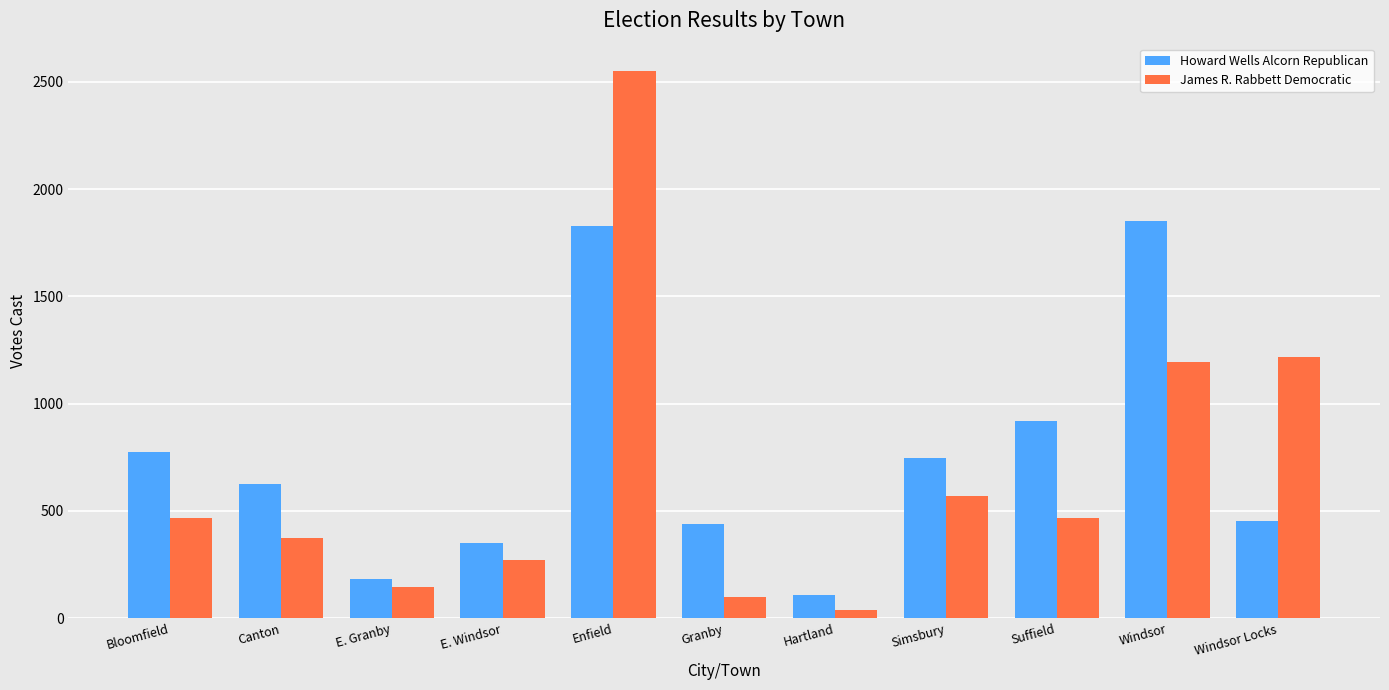

At which label is Howard Wells Alcorn Republican closest to 978?

Suffield